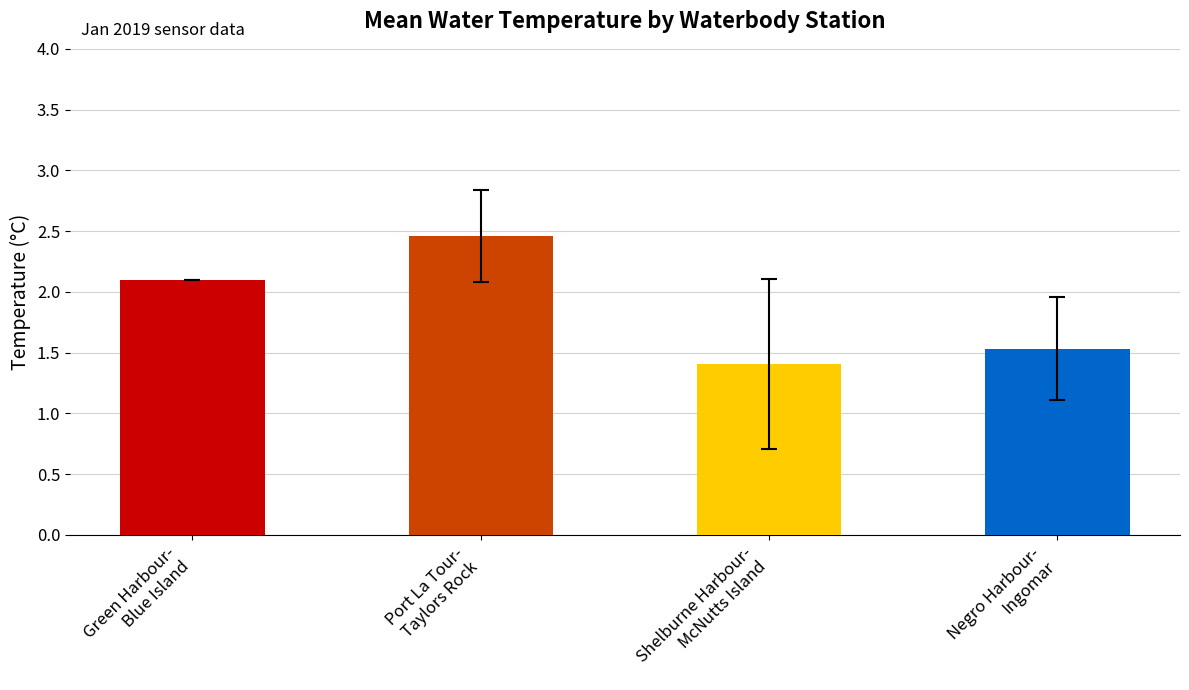

What is the smallest value displayed?

1.4